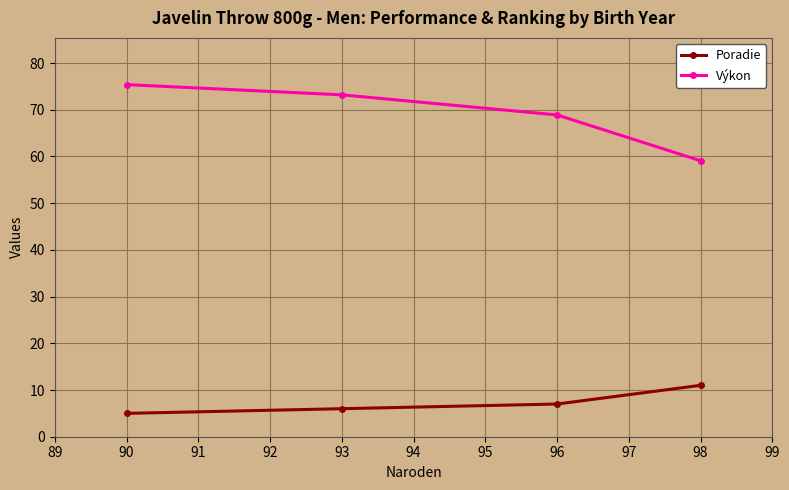

Reading right to left, list all the values displayed in this chart.

Poradie: 11.0	7.0	6.0	5.0
Výkon: 59.1	68.9	73.2	75.4